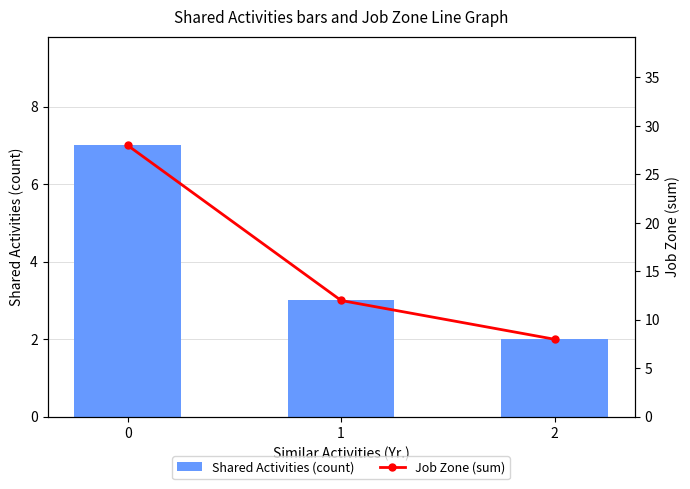

Rank the series at 2 from highest to lowest value.

Job Zone (sum), Shared Activities (count)